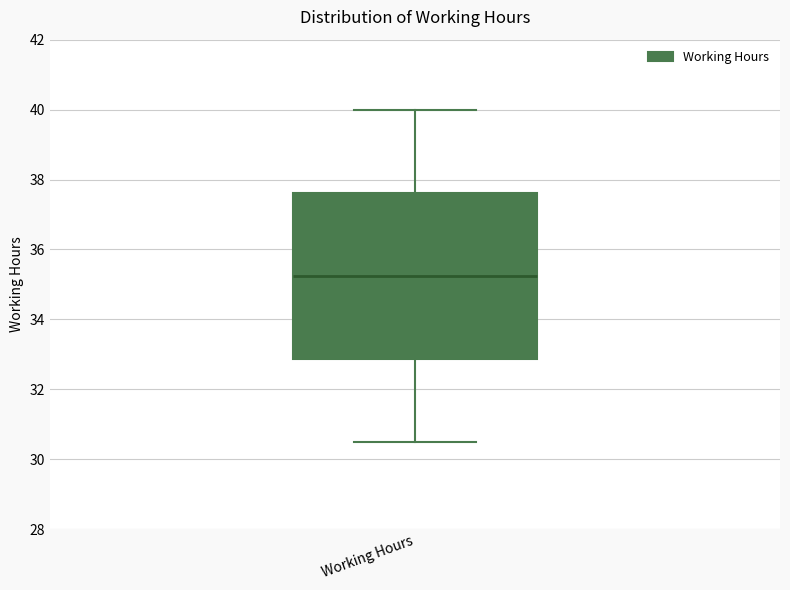

Transcribe this box plot: give where the median line is, the range the box spans, and where the two whiskers end, as read against the y-axis. The values are not printed on the chart, so give them approximately, as read against the axis.

median 35.2, box 32.8 to 37.6, whiskers 30.6 to 40.0